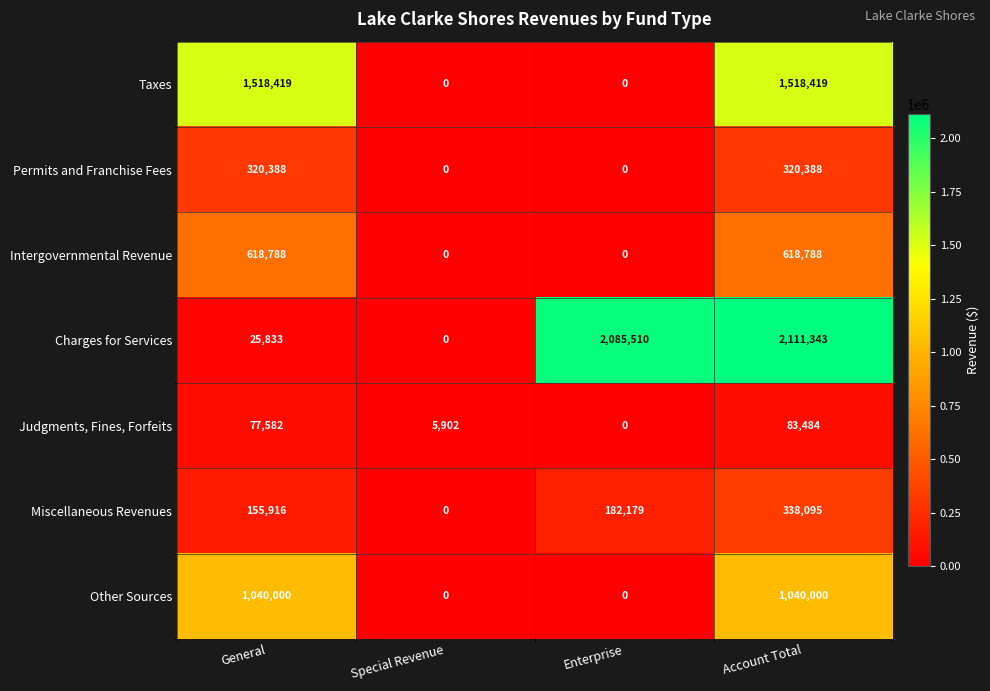

True or false: Taxes has a value of 0 at Special Revenue.

True